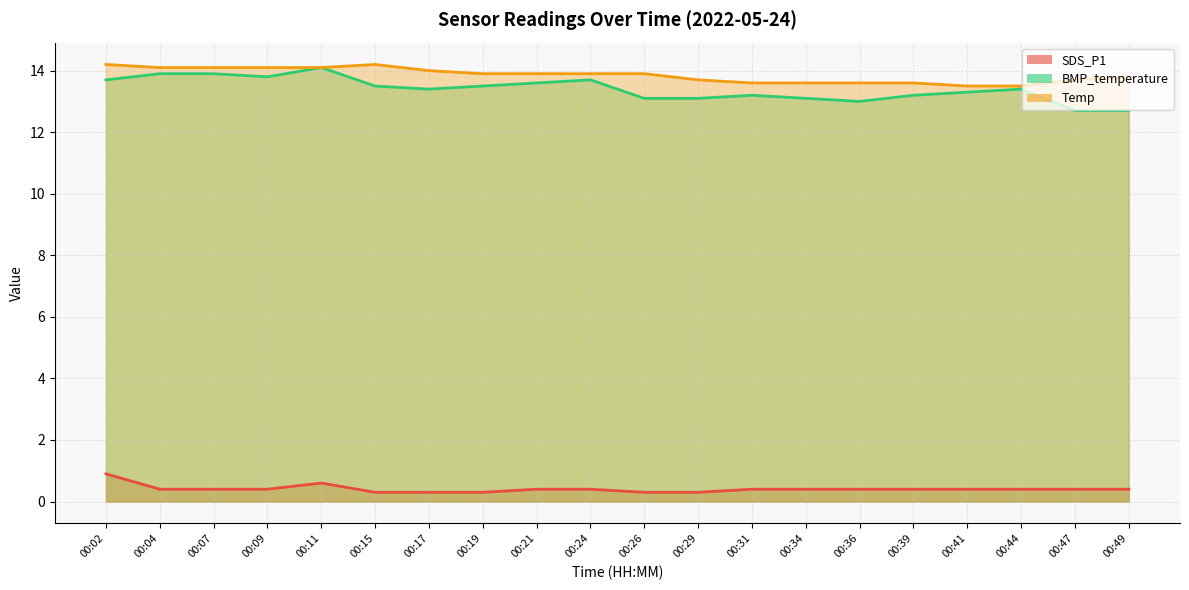

What is the spread (max minus min) of values at 00:47?

13.3